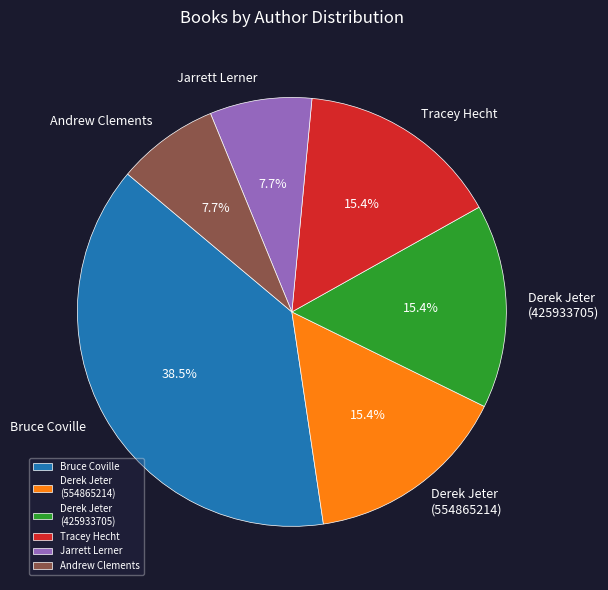

Which slice is the largest?

Bruce Coville